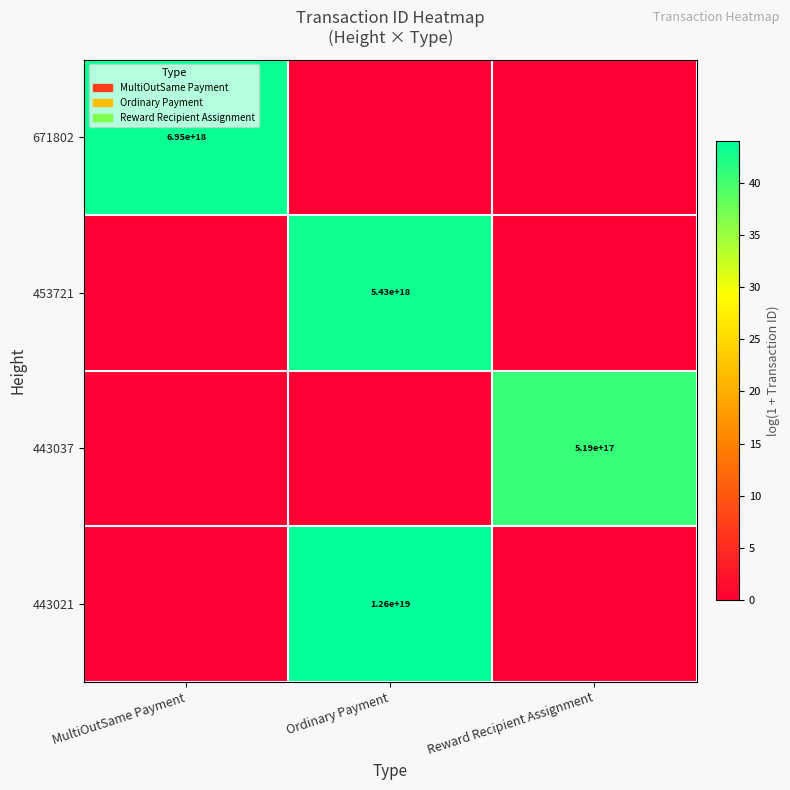

At how many categories does at least one series exceed 42?

2